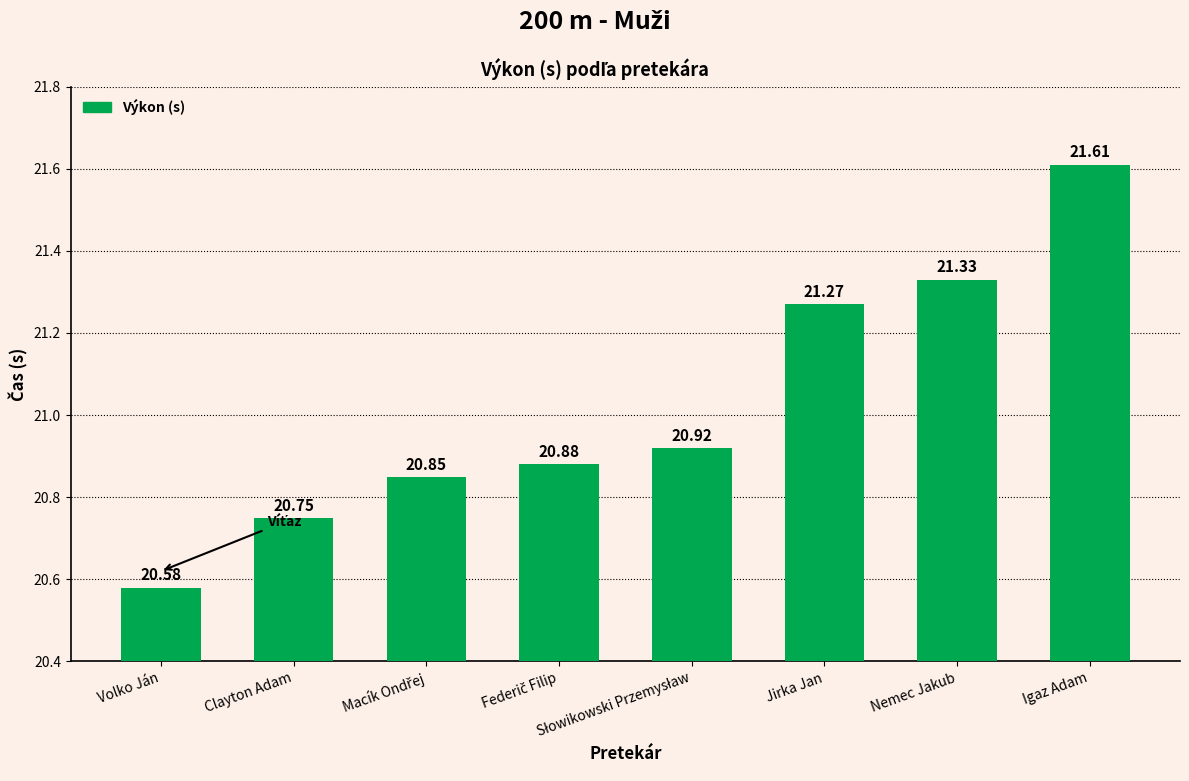

What is the difference between the second highest and second lowest values?

0.6